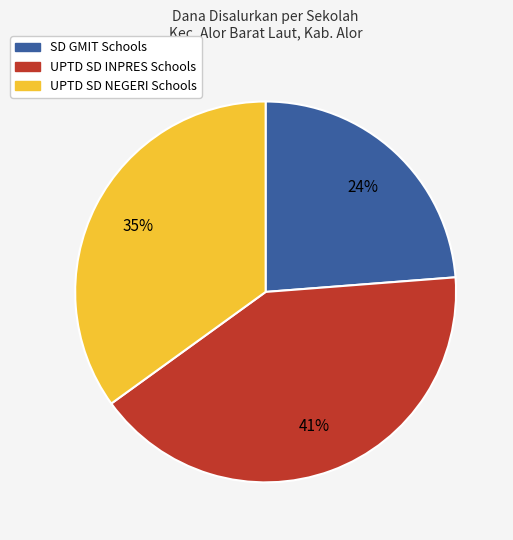

Count the number of slices in the pie.

3